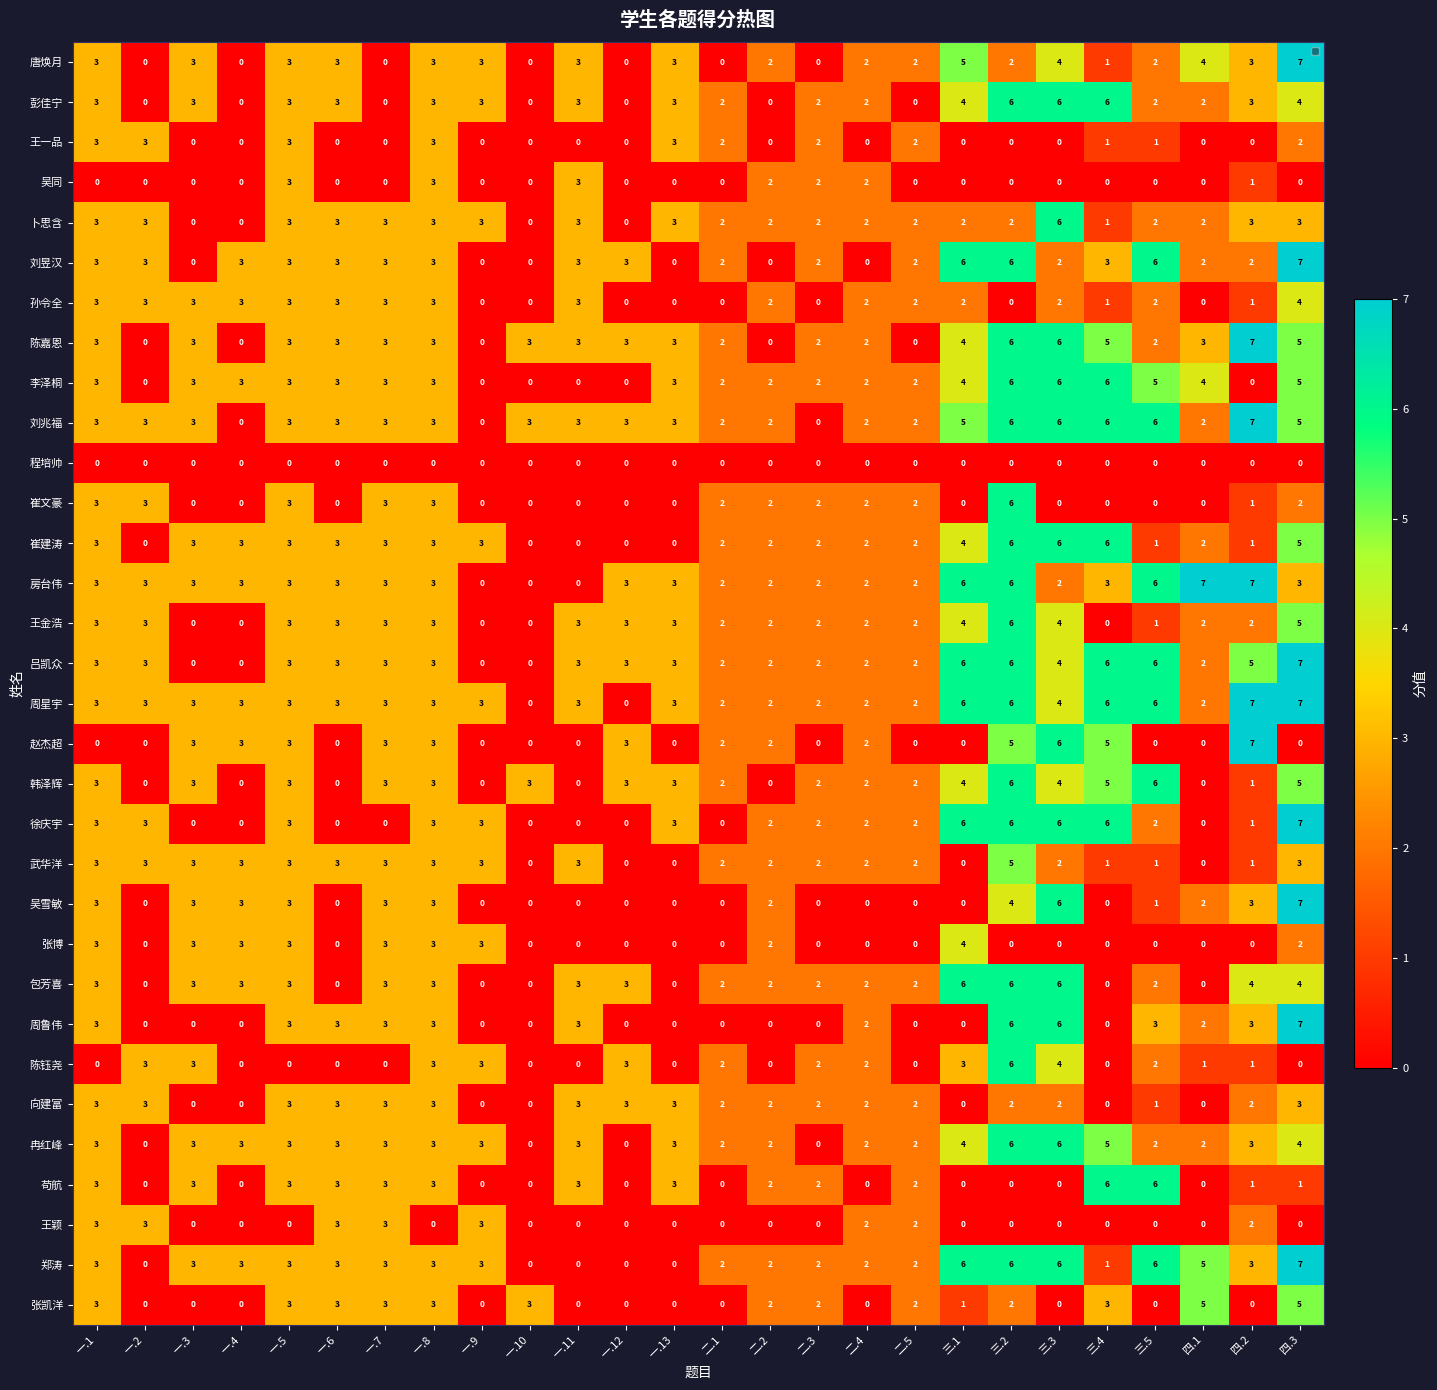

Which series has the largest total across all categories?

周星宇